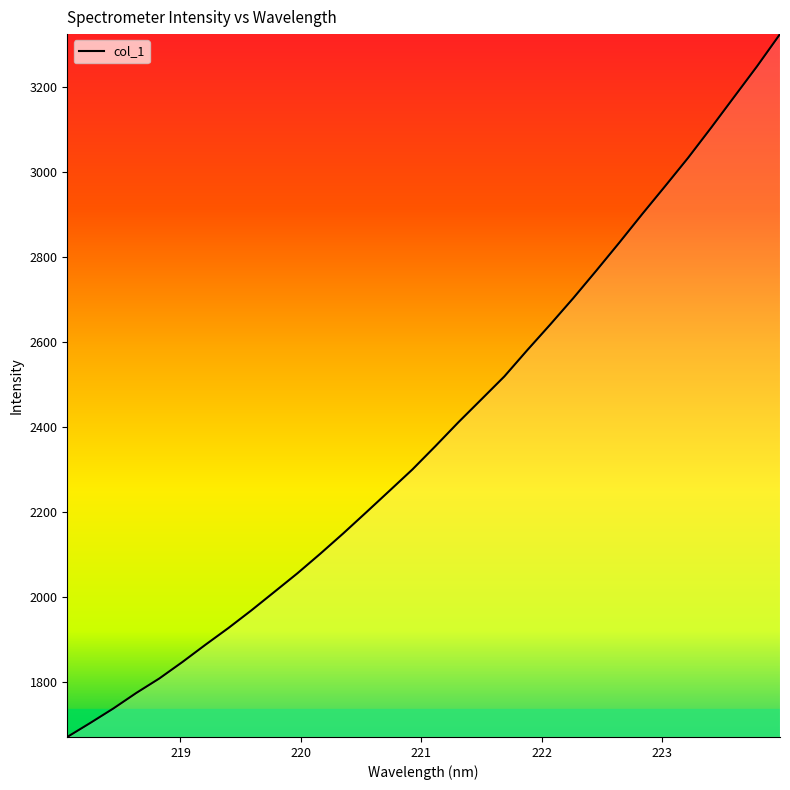

What is the difference between the maximum and minimum values?

1654.8